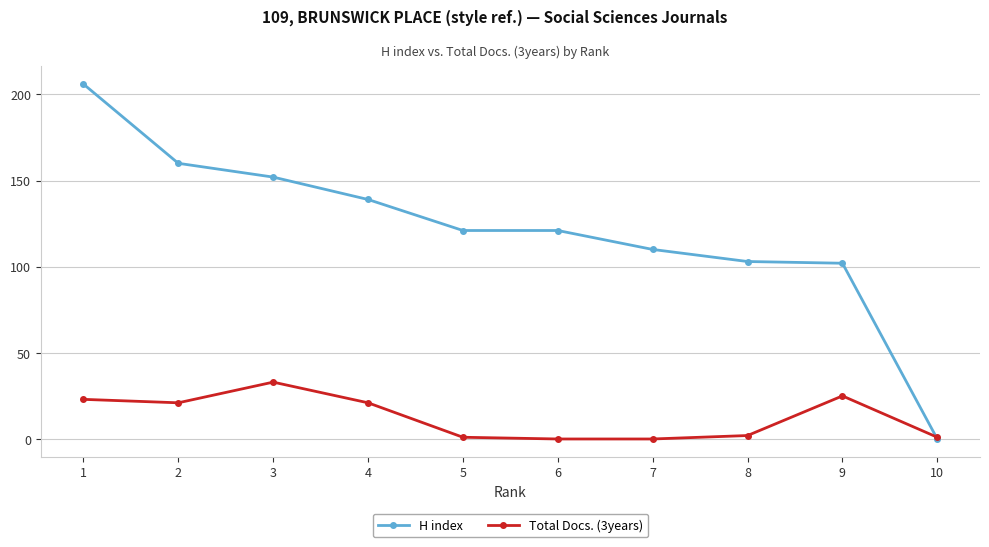

How many times do Total Docs. (3years) and H index cross each other?

1